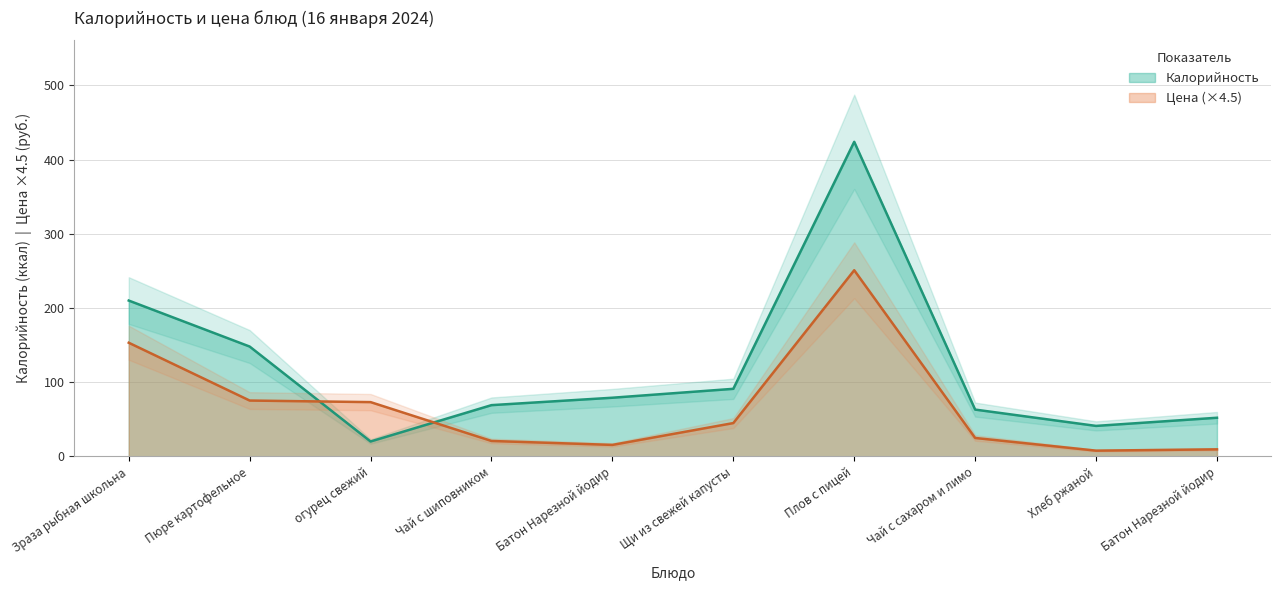

Rank the series by their maximum value, from highest to lowest.

Калорийность, Цена